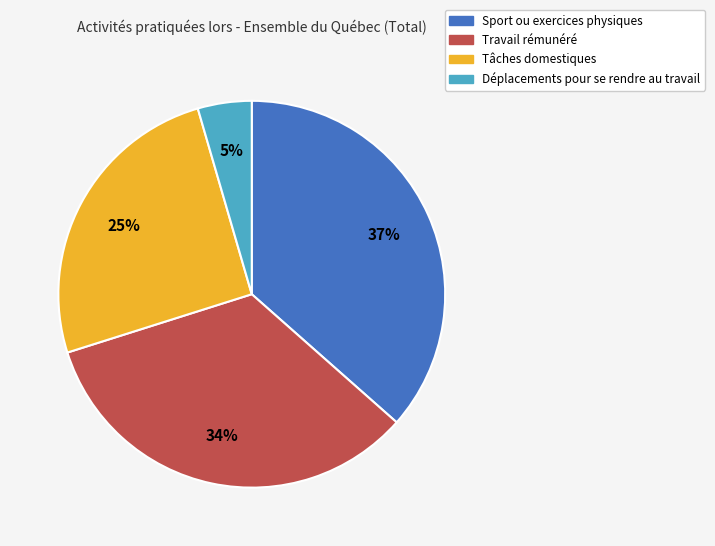

Which slice is the largest?

Sport ou exercices physiques